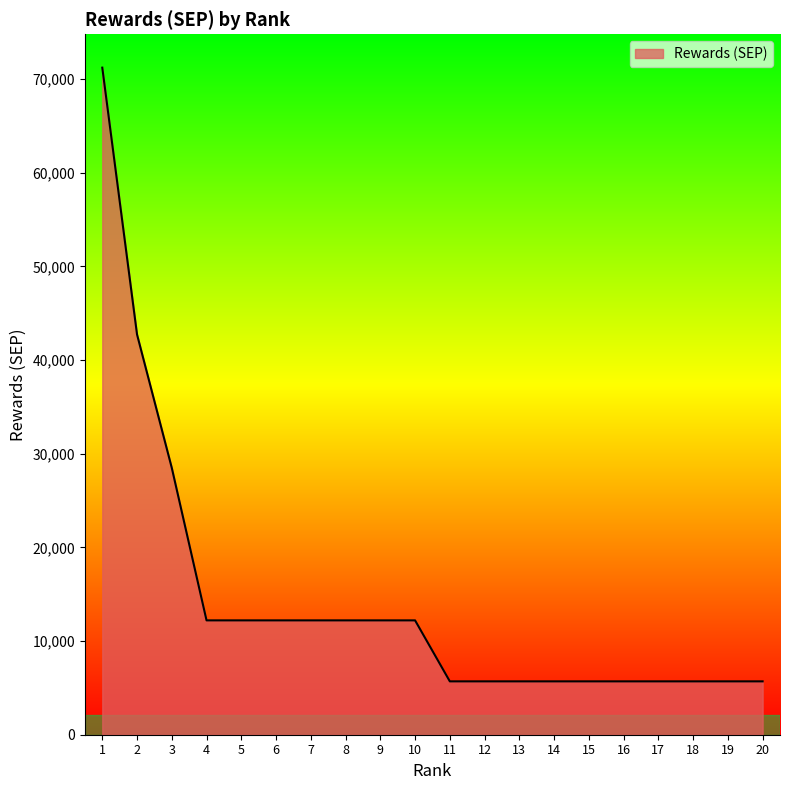

Is it true that the value at 5 is 12207?

True